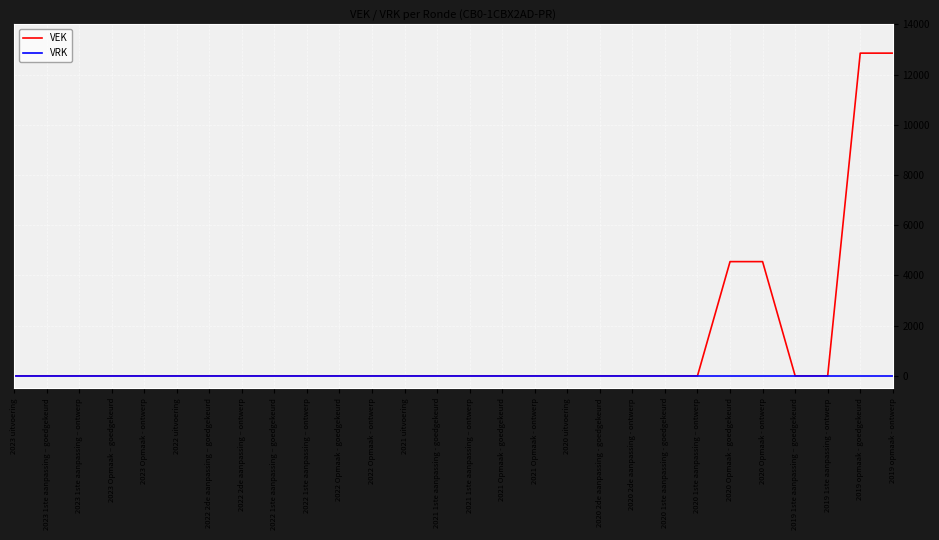

What is the maximum value for VEK?

12854